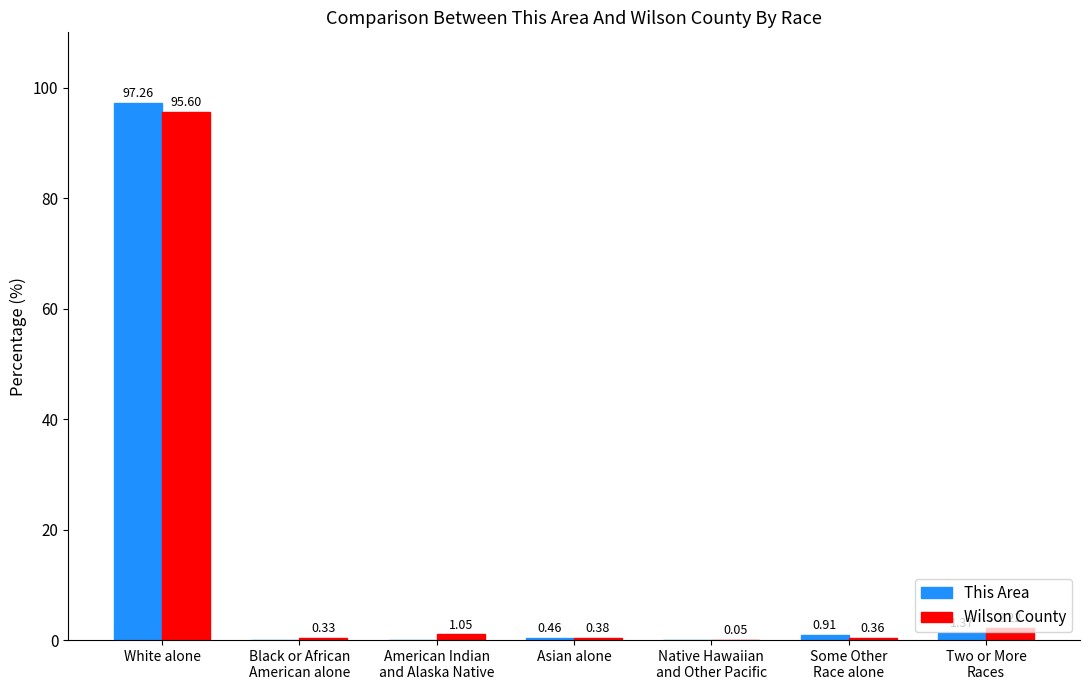

Is the value of Wilson County at American Indian
and Alaska Native greater than the value of This Area at White alone?

No